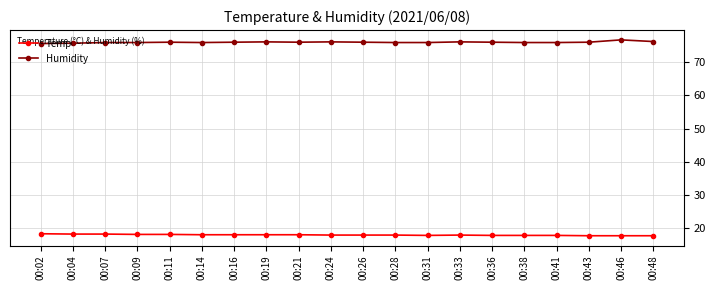

What is the maximum value for Temp?

18.3